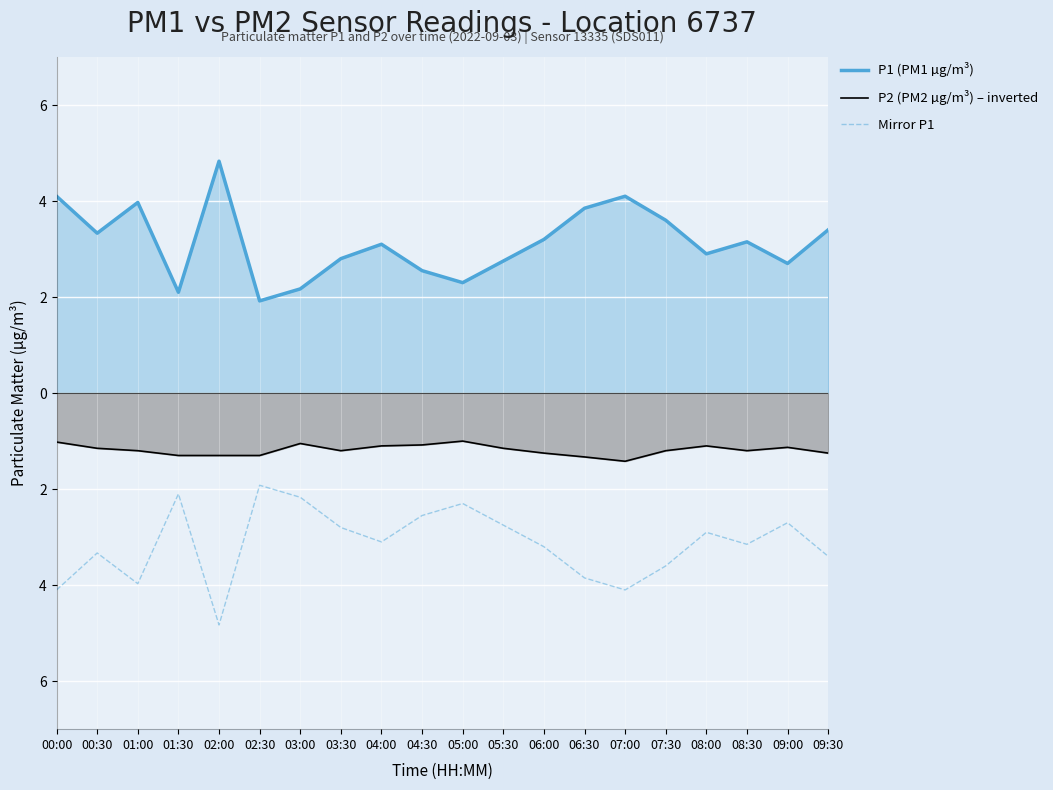

What is the difference between the highest and lowest values at 04:30?

5.1